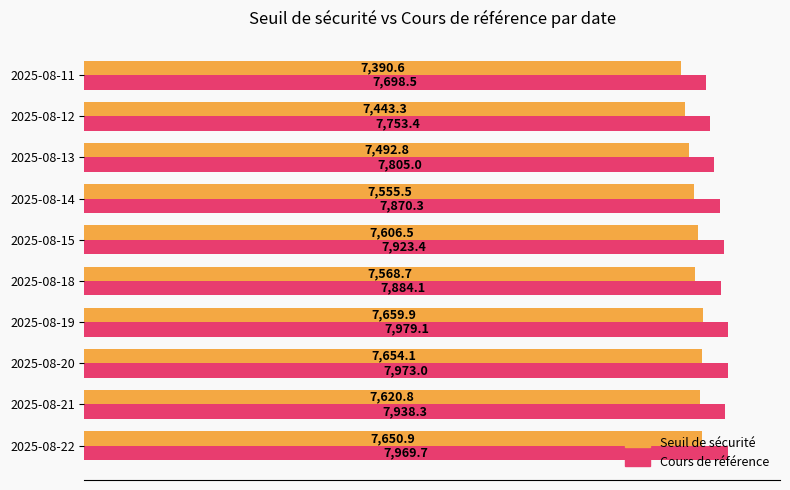

What are all the series names shown in the legend?

Seuil de sécurité, Cours de référence